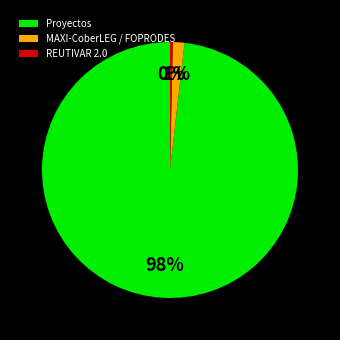

Do MAXI-CoberLEG / FOPRODES and REUTIVAR 2.0 together represent more than half of the pie?

No